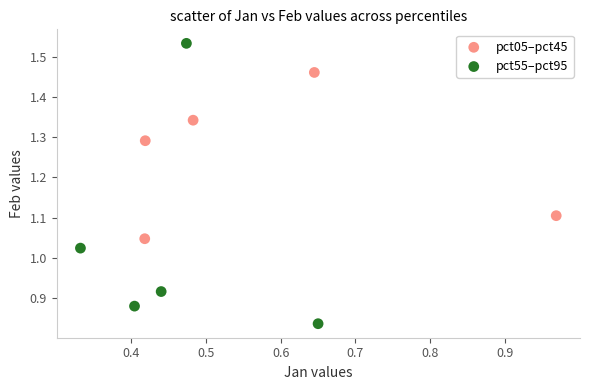

What are all the series names shown in the legend?

pct05–pct45, pct55–pct95